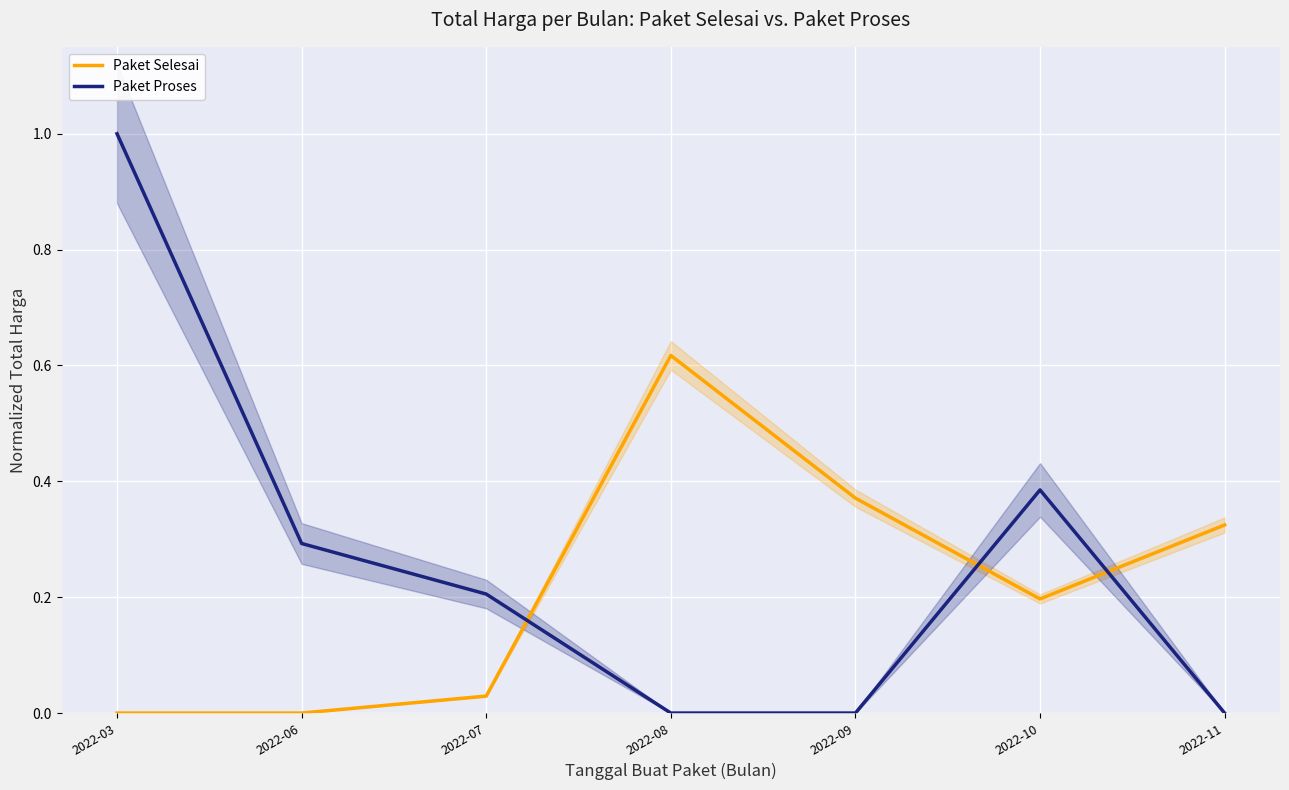

How many values in Paket Proses are above zero?

4